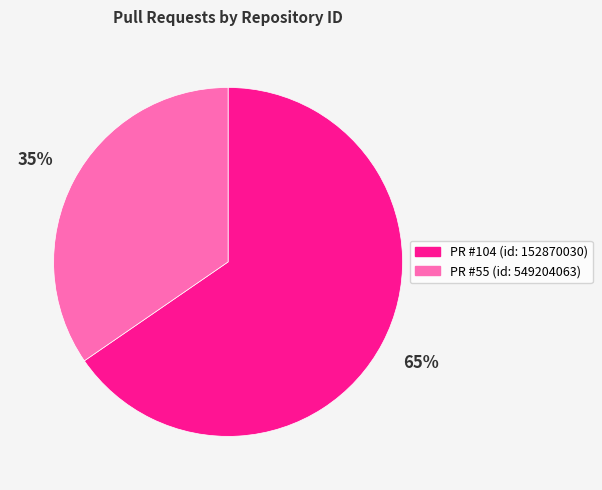

To the nearest percent, what is the combined percentage of PR #55 (id: 549204063) and PR #104 (id: 152870030)?

100%